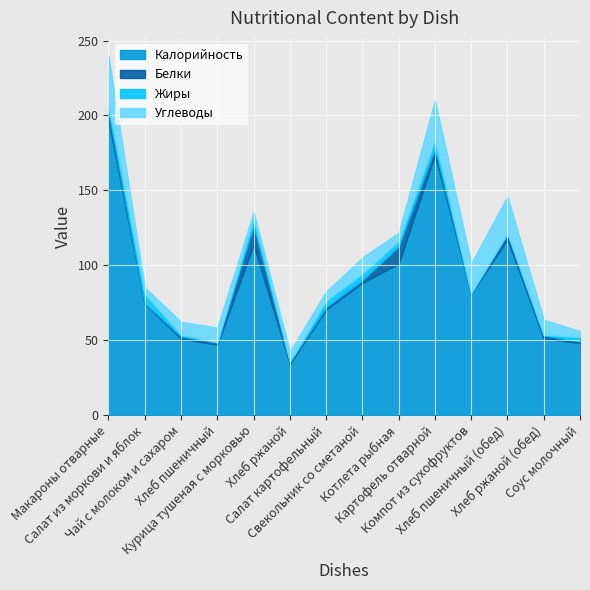

Which series has the largest range (max minus min)?

Калорийность